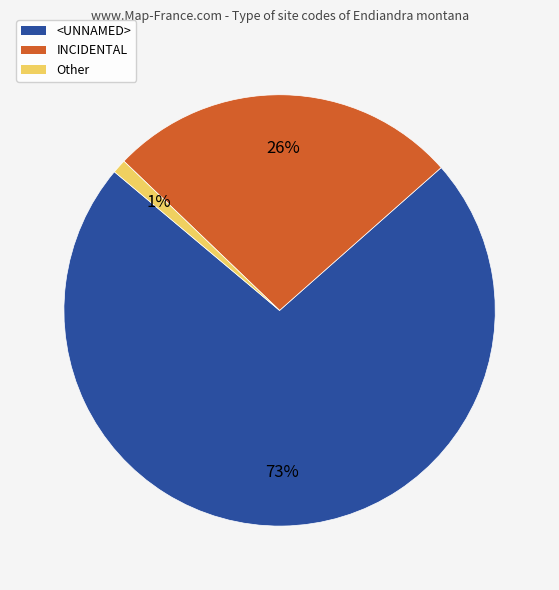

What is the largest slice in the pie chart?

<UNNAMED>